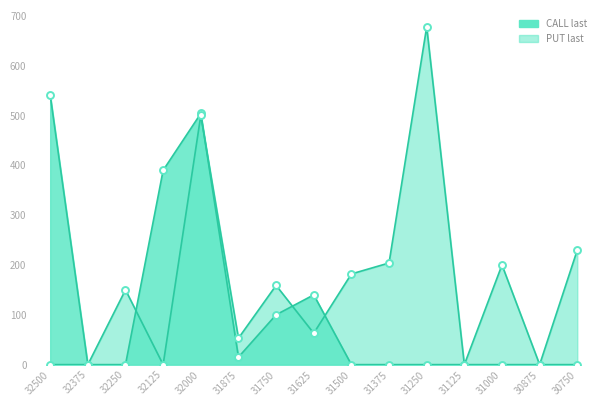

Count the number of categories in the chart.

15